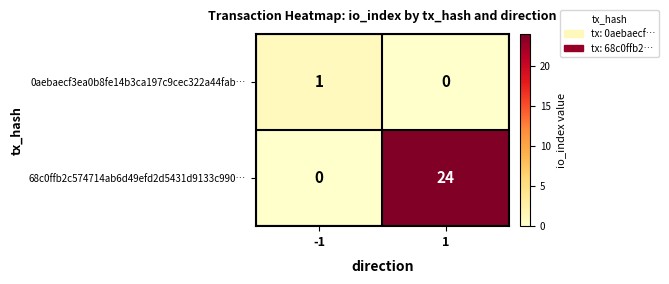

Rank the series by their maximum value, from lowest to highest.

0aebaecf3ea0b8fe14b3ca197c9cec322a44fab…, 68c0ffb2c574714ab6d49efd2d5431d9133c990…